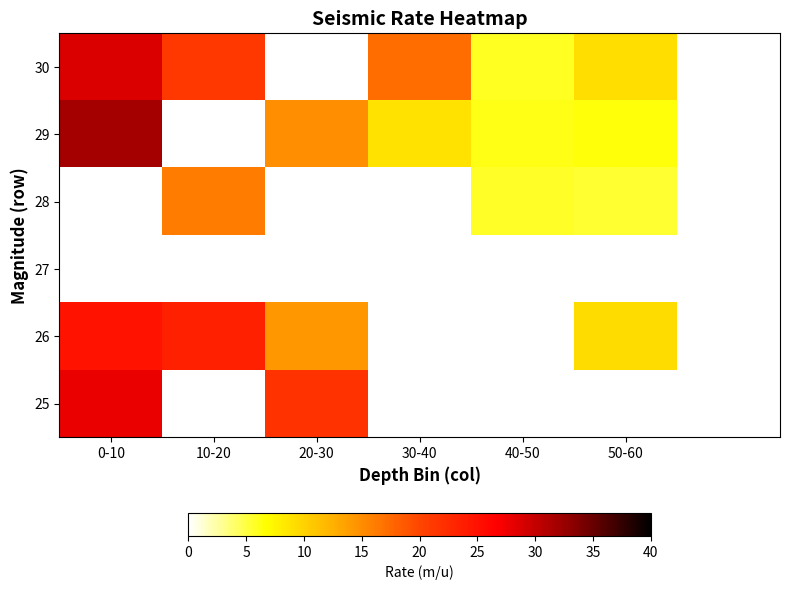

What is the minimum value shown in the chart?

5.4